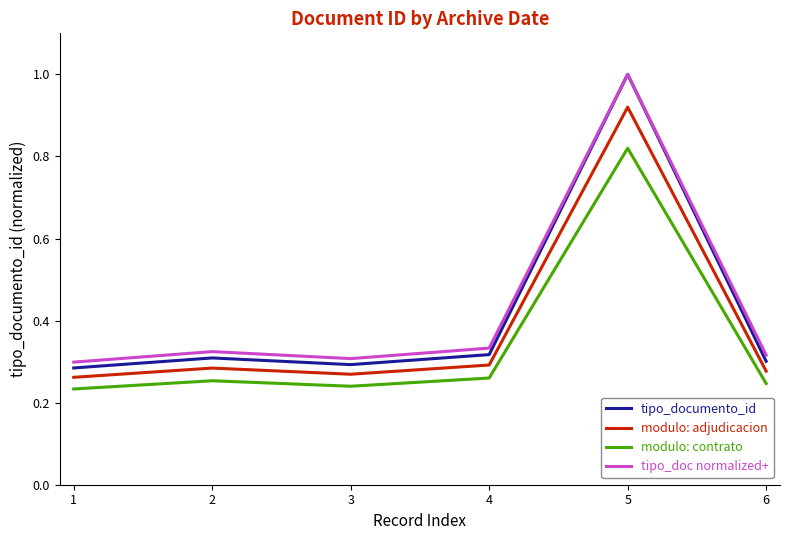

Where is the first local maximum for tipo_doc normalized+?

2